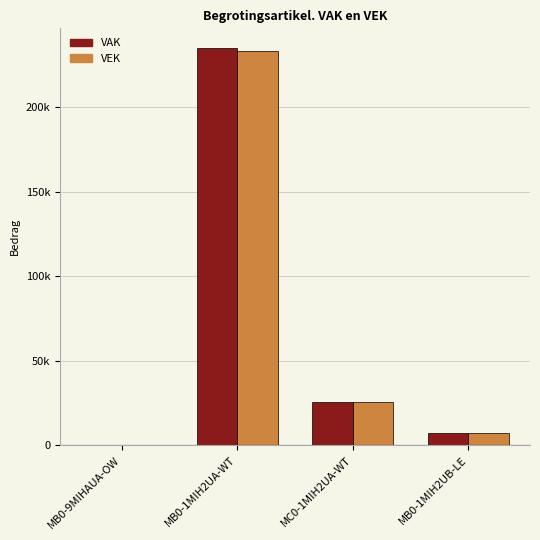

Reading left to right, what are all the values shown in this chart?

VAK: MB0-9MIHAUA-OW=0	MB0-1MIH2UA-WT=234978	MC0-1MIH2UA-WT=25732	MB0-1MIH2UB-LE=7097
VEK: MB0-9MIHAUA-OW=0	MB0-1MIH2UA-WT=233300	MC0-1MIH2UA-WT=25732	MB0-1MIH2UB-LE=7097